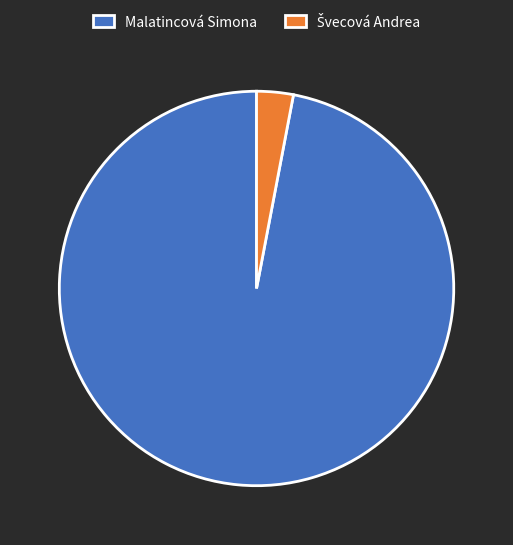

Is it true that Malatincová Simona is 97% of the pie?

True